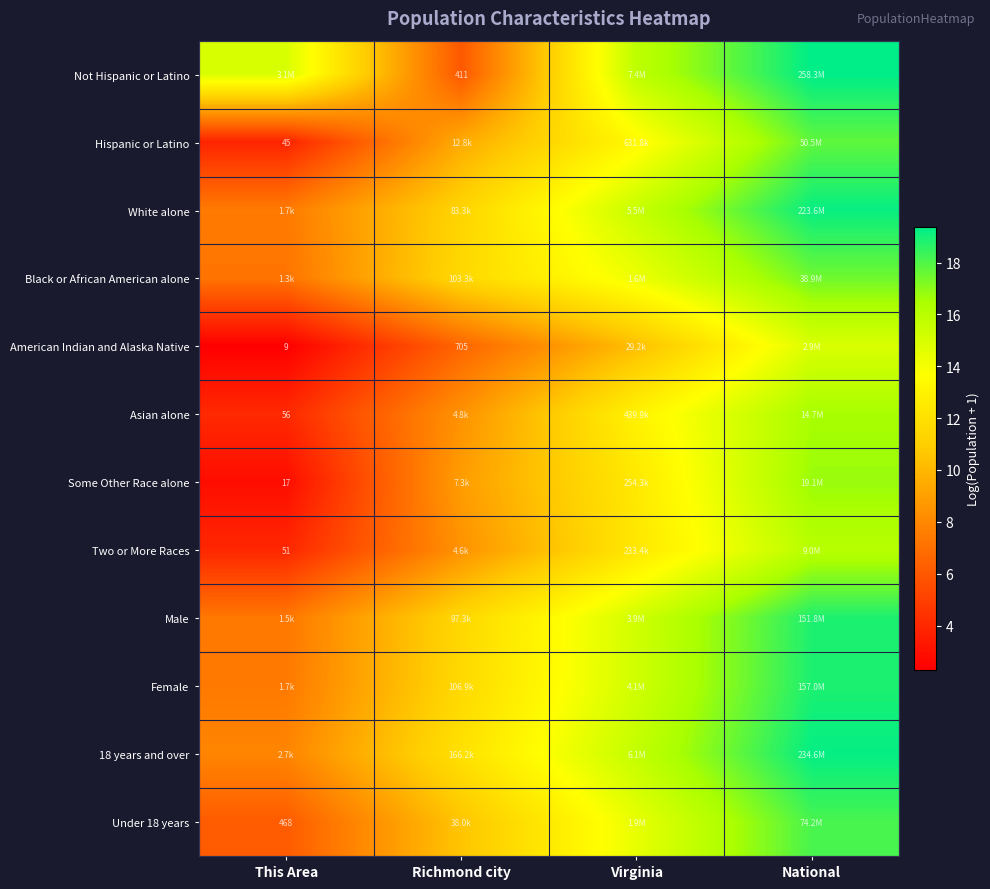

What is the sum of the Under 18 years values at Virginia and National?

32.6